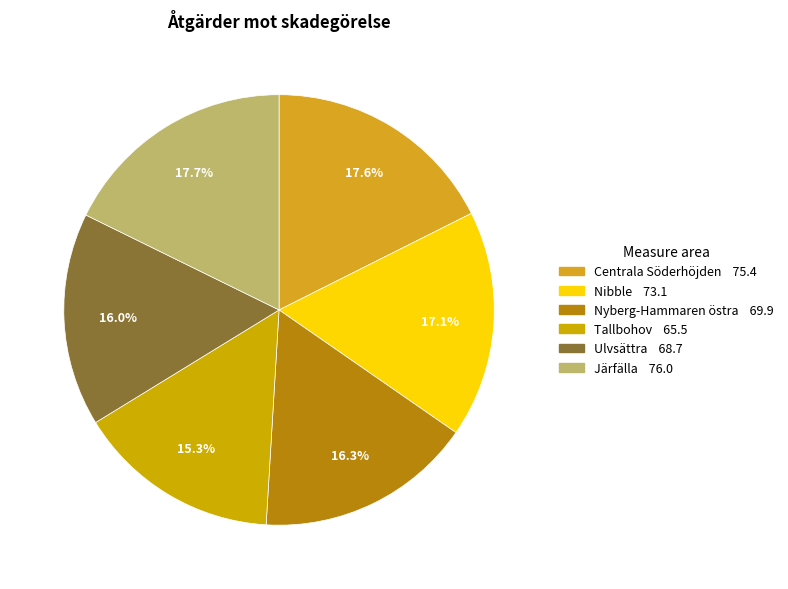

To the nearest percent, what portion does Nibble represent?

17%